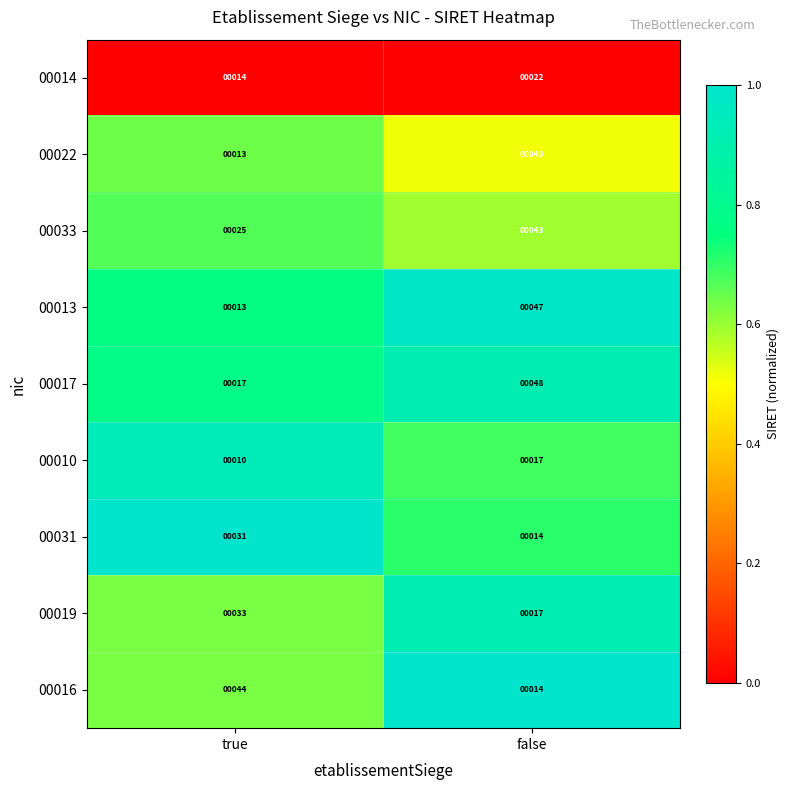

At which category is the sum across all series the highest?

false